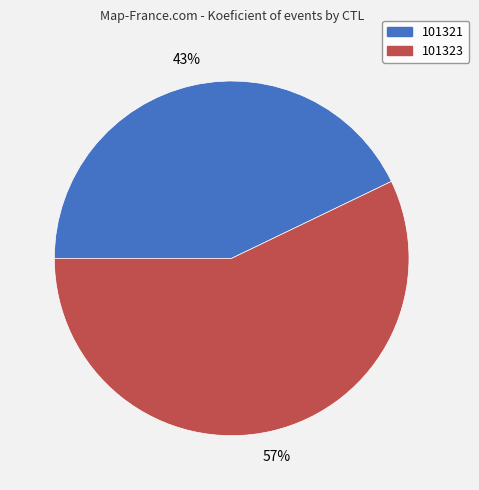

Combined, do 101323 and 101321 account for over 50%?

Yes